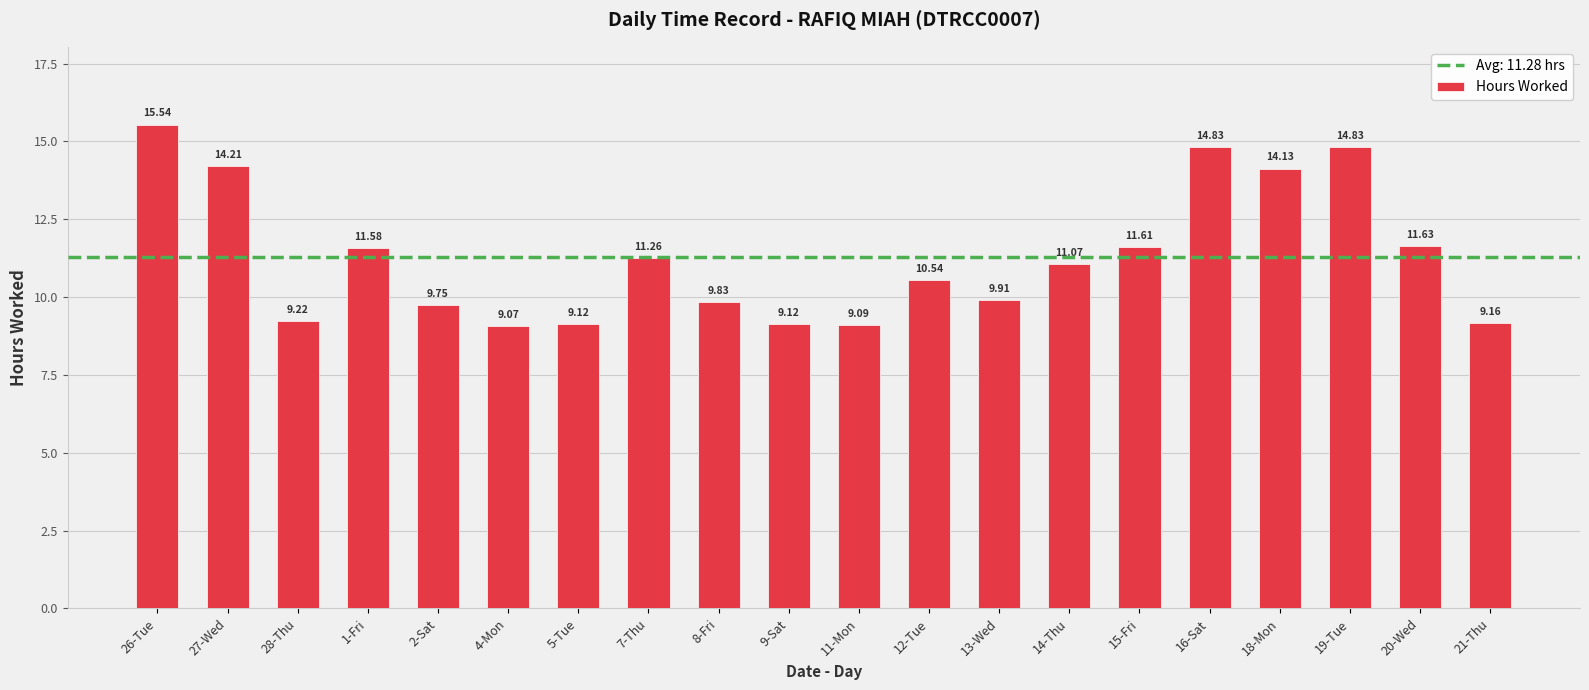

What is the label of the 13th bar from the right?

7-Thu